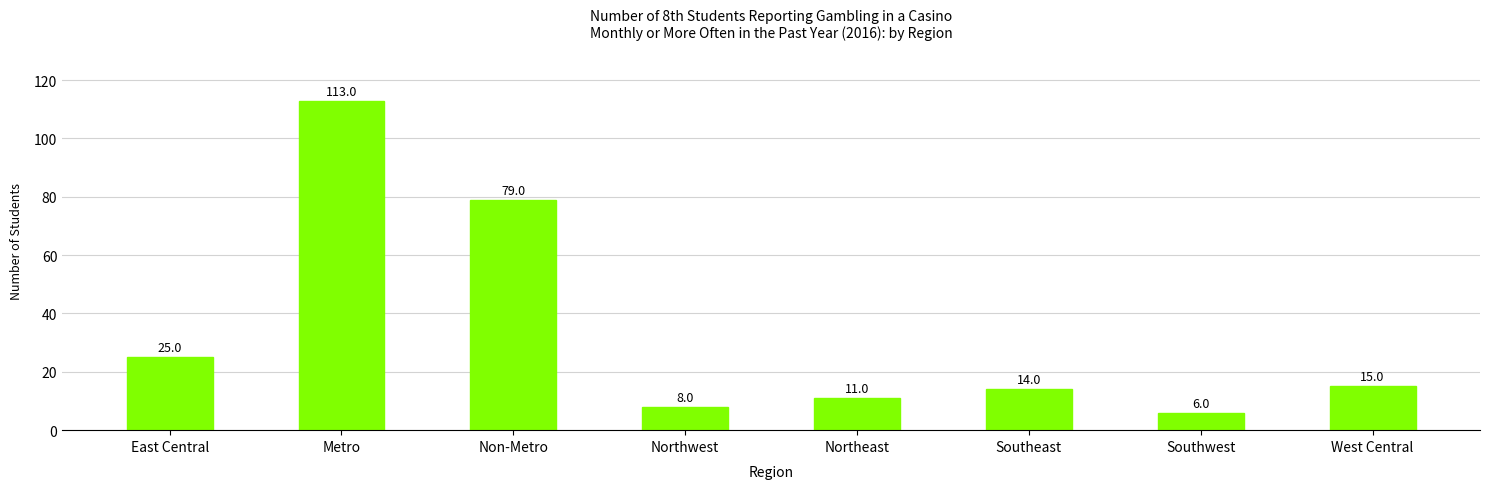

What is the change in value from Metro to Non-Metro?

-34